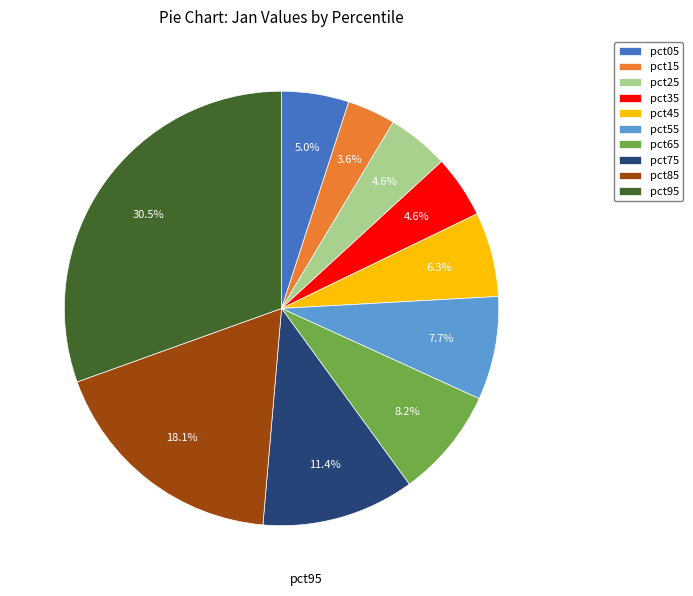

Between pct65 and pct85, which is larger?

pct85